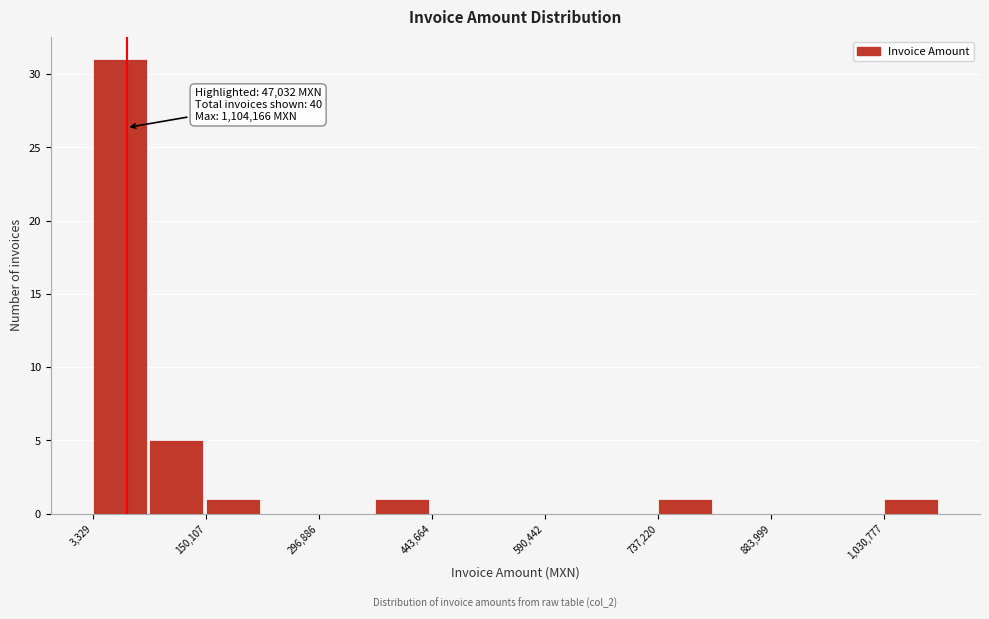

Around what value on the x-axis is the tallest bar? Give the approximate position of its centre, as read against the axis.

40000